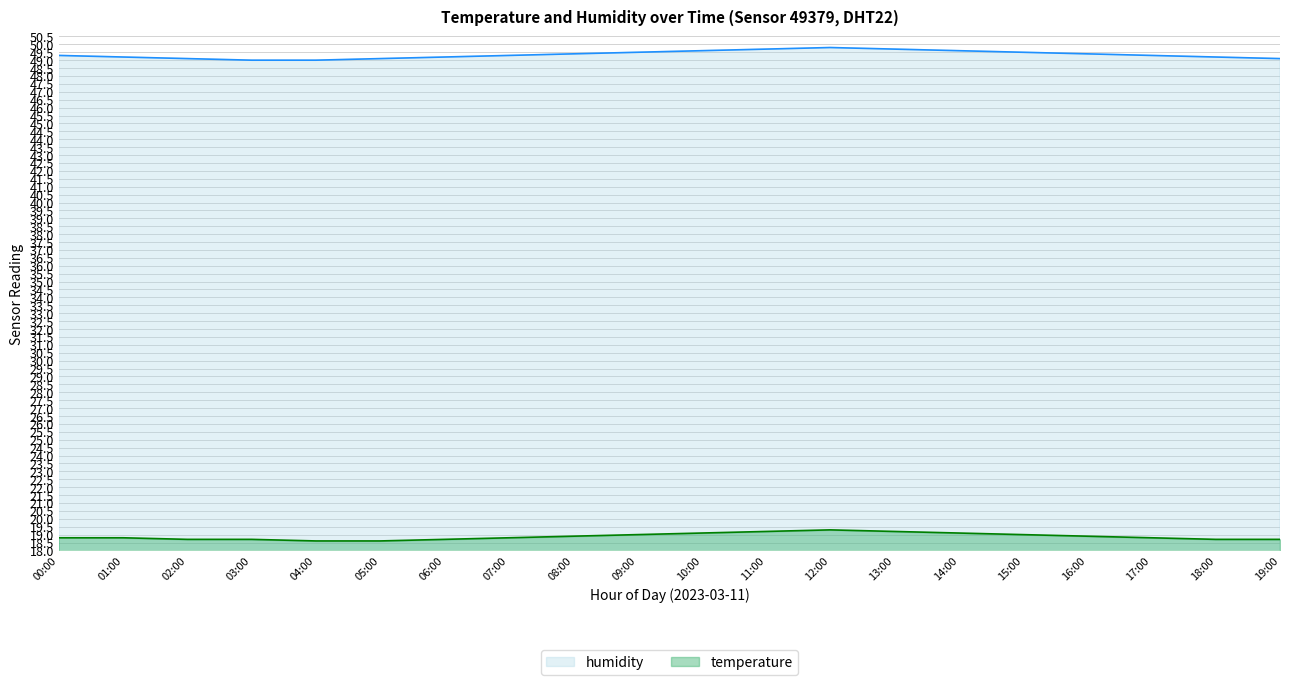

What is the spread (max minus min) of values at 07:00?

30.5